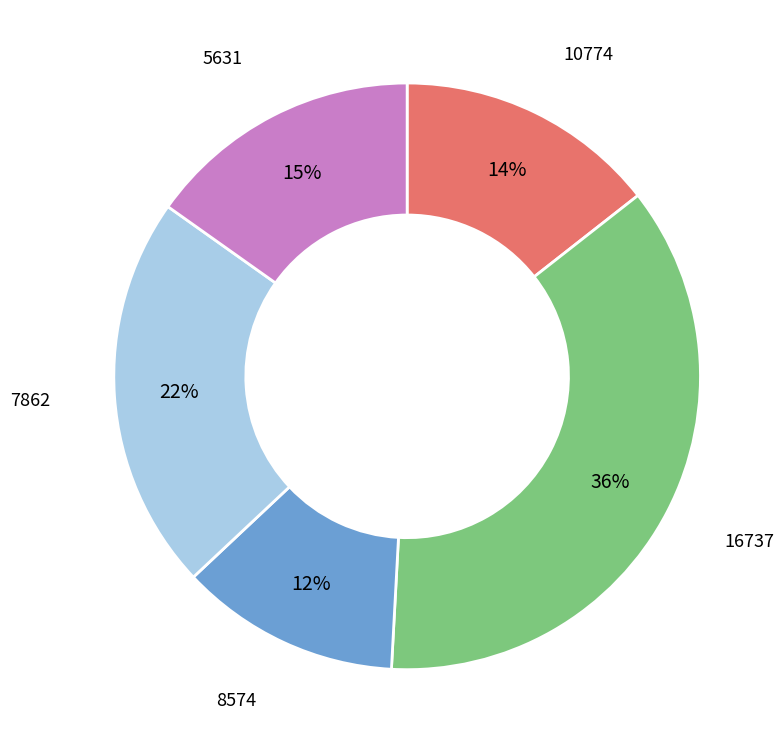

Do 16737 and 7862 together represent more than half of the pie?

Yes